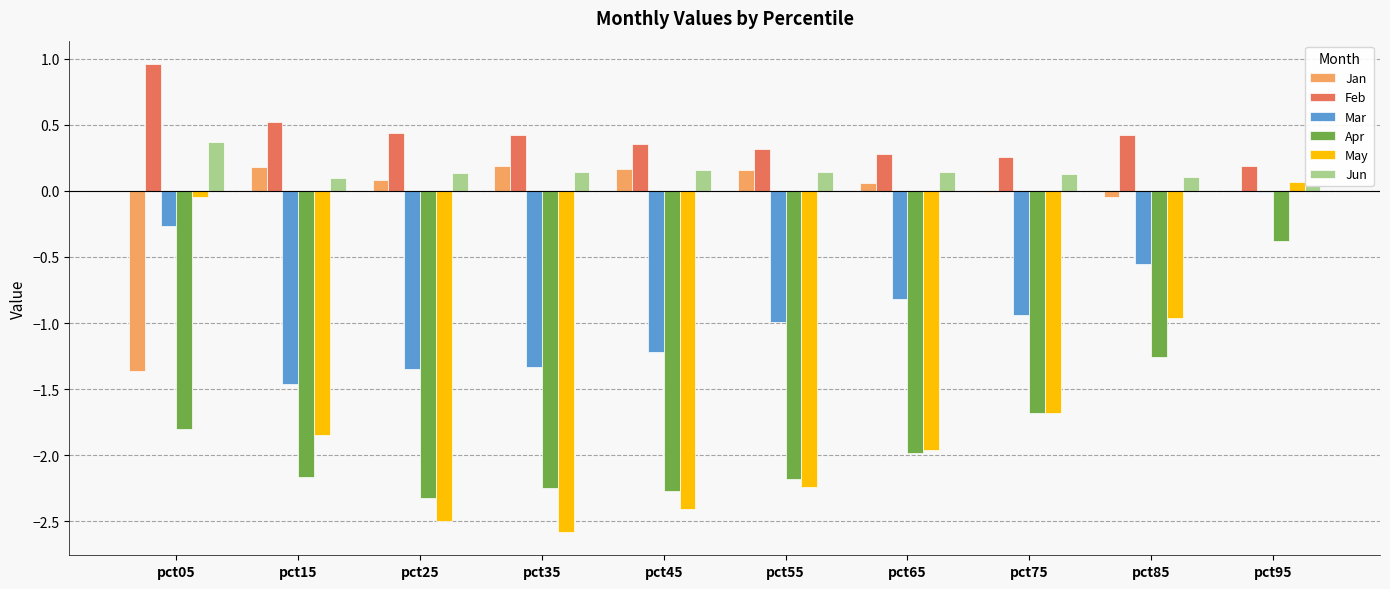

What is the sum of all Jun values?

1.5